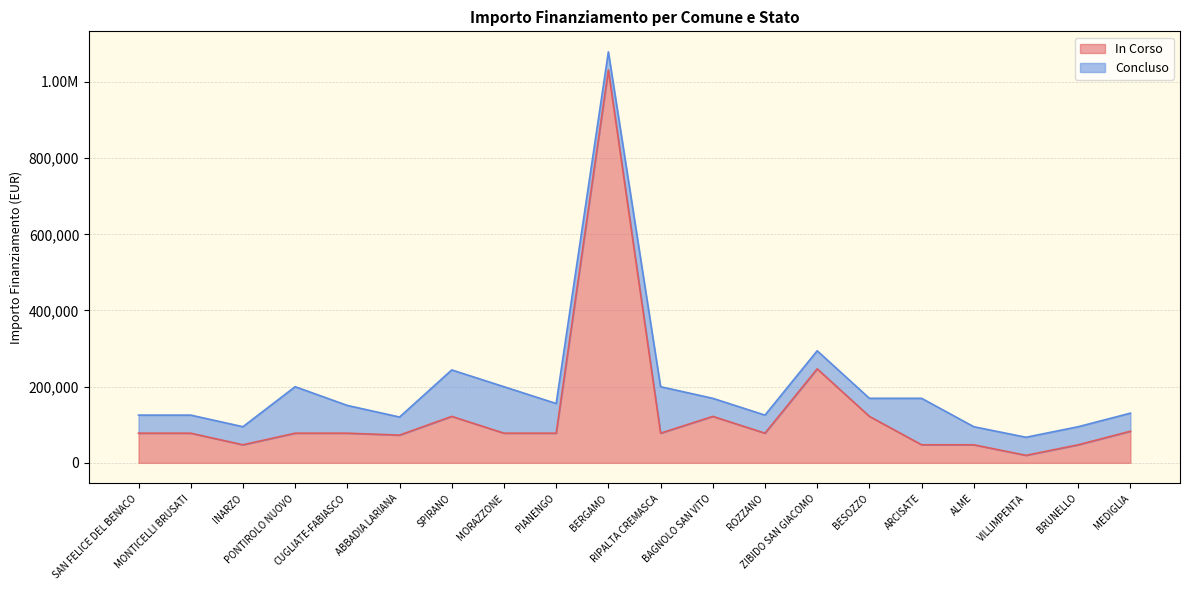

List the labels in order of value, smallest first.

VILLIMPENTA, INARZO, ARCISATE, ALME, BRUNELLO, ABBADIA LARIANA, SAN FELICE DEL BENACO, MONTICELLI BRUSATI, PONTIROLO NUOVO, CUGLIATE-FABIASCO, MORAZZONE, PIANENGO, RIPALTA CREMASCA, ROZZANO, MEDIGLIA, SPIRANO, BAGNOLO SAN VITO, BESOZZO, ZIBIDO SAN GIACOMO, BERGAMO